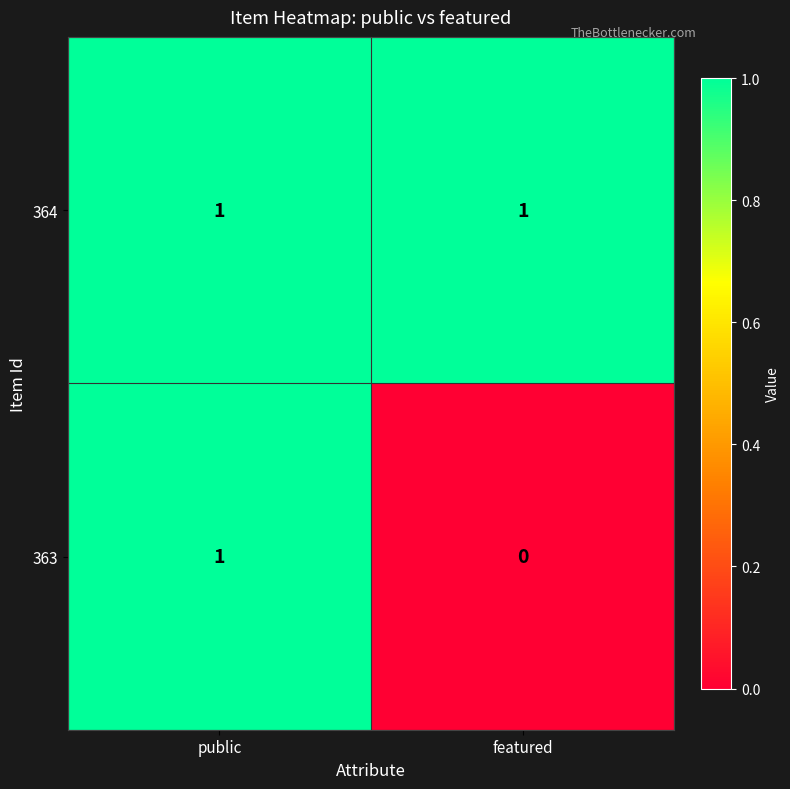

The value of 363 at featured is 1. True or false?

False